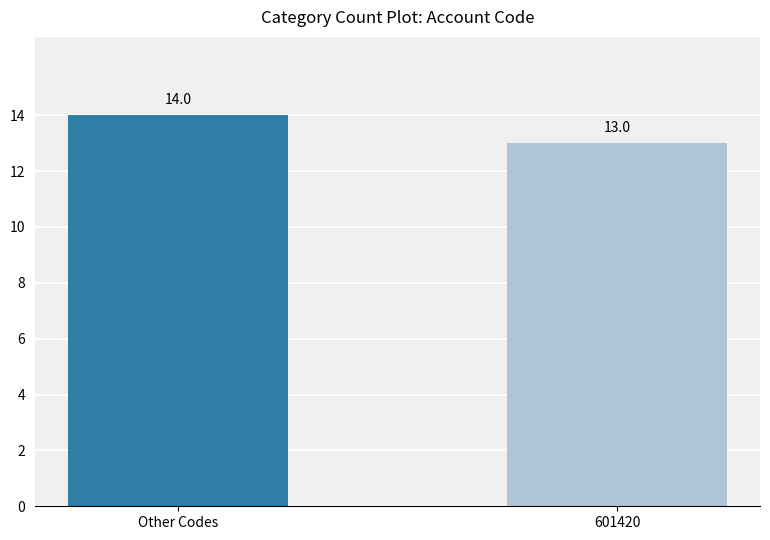

At which label is the value closest to 13?

601420